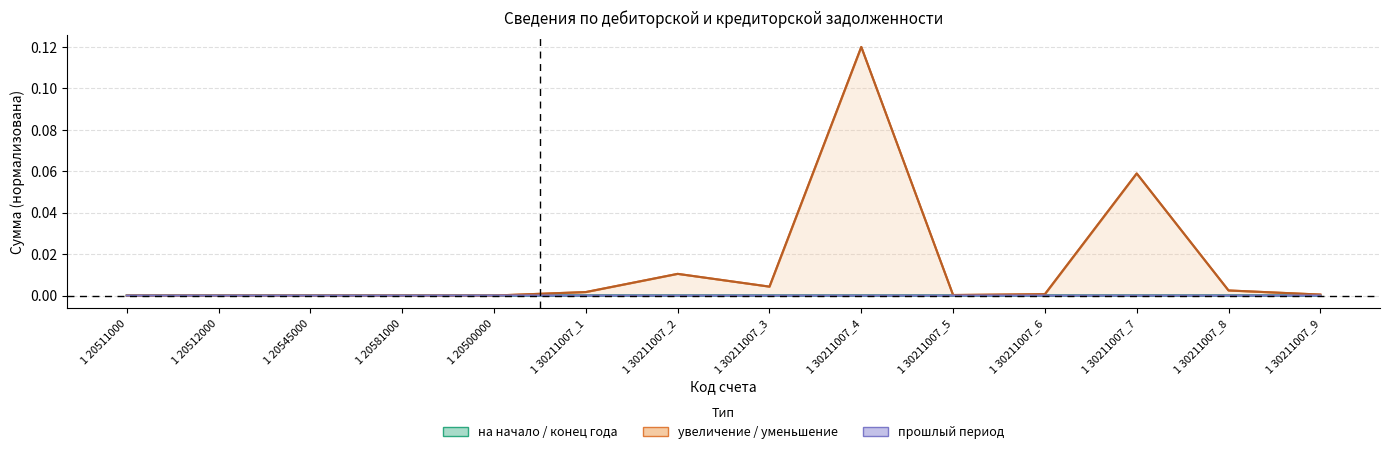

Reading left to right, transcribe all the data shown in this chart.

на начало года (всего): 1 20511000=0.0	1 20512000=0.0	1 20545000=0.0	1 20581000=0.0	1 20500000=0.0	1 30211007_1=0.0	1 30211007_2=0.0	1 30211007_3=0.0	1 30211007_4=0.0	1 30211007_5=0.0	1 30211007_6=0.0	1 30211007_7=0.0	1 30211007_8=0.0	1 30211007_9=0.0
на конец периода (всего): 1 20511000=0.0	1 20512000=0.0	1 20545000=0.0	1 20581000=0.0	1 20500000=0.0	1 30211007_1=0.0	1 30211007_2=0.0	1 30211007_3=0.0	1 30211007_4=0.0	1 30211007_5=0.0	1 30211007_6=0.0	1 30211007_7=0.0	1 30211007_8=0.0	1 30211007_9=0.0
увеличение (всего): 1 20511000=0.0	1 20512000=0.0	1 20545000=0.0	1 20581000=0.0	1 20500000=0.0	1 30211007_1=0.0	1 30211007_2=0.0	1 30211007_3=0.0	1 30211007_4=0.1	1 30211007_5=0.0	1 30211007_6=0.0	1 30211007_7=0.1	1 30211007_8=0.0	1 30211007_9=0.0
уменьшение (всего): 1 20511000=0.0	1 20512000=0.0	1 20545000=0.0	1 20581000=0.0	1 20500000=0.0	1 30211007_1=0.0	1 30211007_2=0.0	1 30211007_3=0.0	1 30211007_4=0.1	1 30211007_5=0.0	1 30211007_6=0.0	1 30211007_7=0.1	1 30211007_8=0.0	1 30211007_9=0.0
на конец прошлого периода (всего): 1 20511000=0.0	1 20512000=0.0	1 20545000=0.0	1 20581000=0.0	1 20500000=0.0	1 30211007_1=0.0	1 30211007_2=0.0	1 30211007_3=0.0	1 30211007_4=0.0	1 30211007_5=0.0	1 30211007_6=0.0	1 30211007_7=0.0	1 30211007_8=0.0	1 30211007_9=0.0